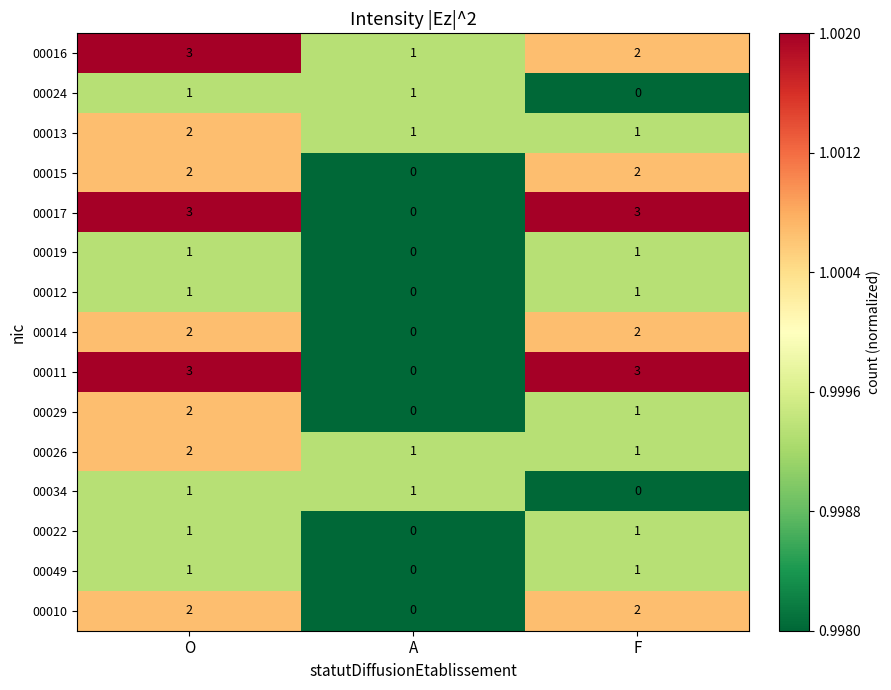

Count the 00034 values in the range 0 to 1.

3